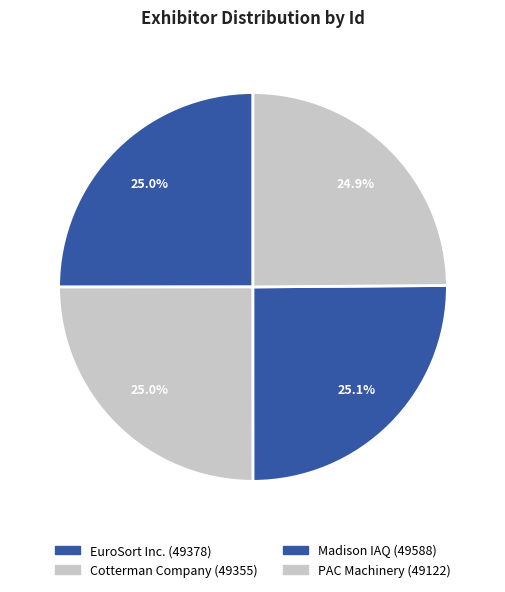

What percentage is the EuroSort Inc. slice, to the nearest percent?

25%